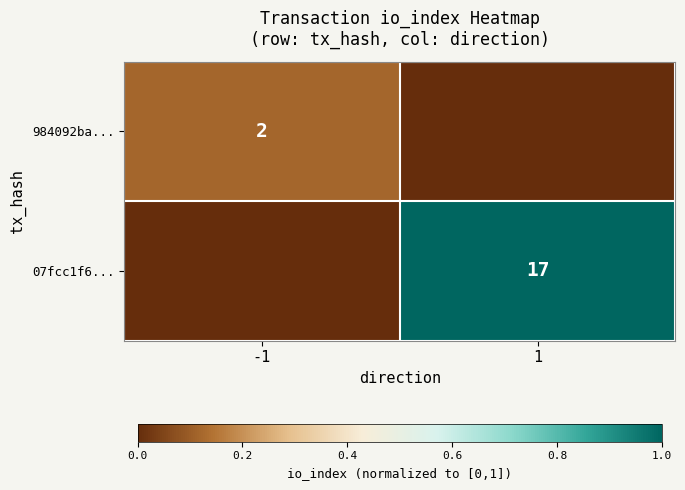

Which label corresponds to the largest value in the chart?

1